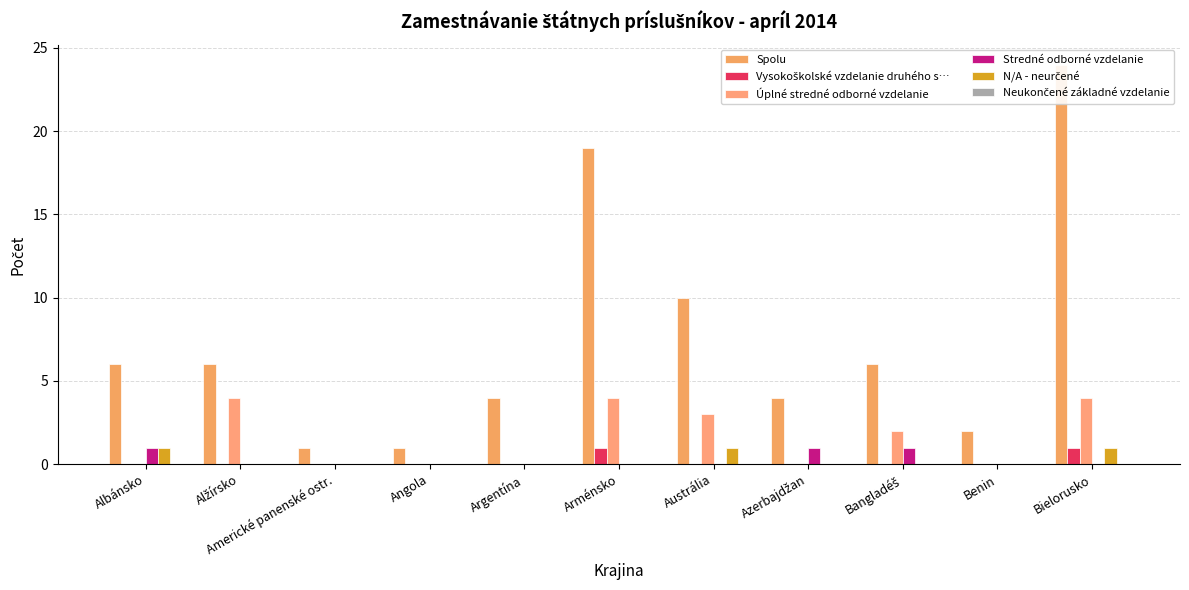

At which category is the sum across all series the highest?

Bielorusko